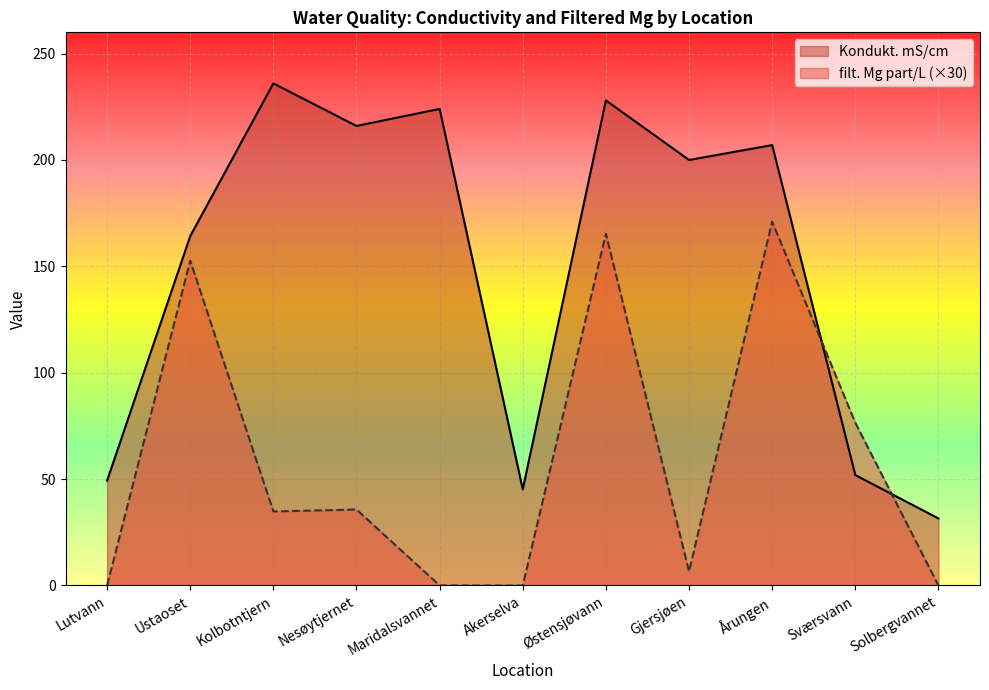

After their last crossing, which series has the higher values: filt. Mg part/L or Kondukt. mS/cm?

Kondukt. mS/cm